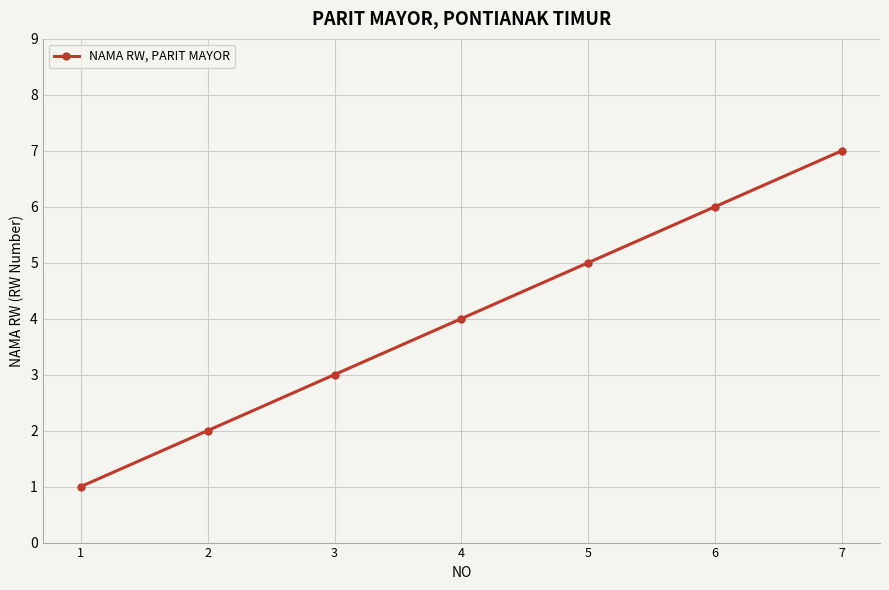

What is the average value?

4